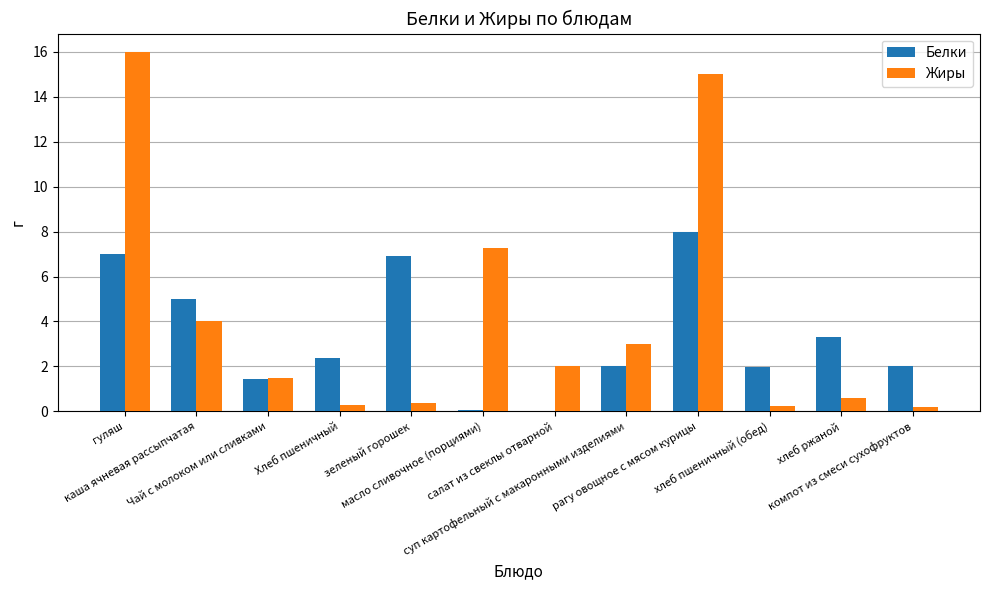

What is the sum of all Белки values?

40.1